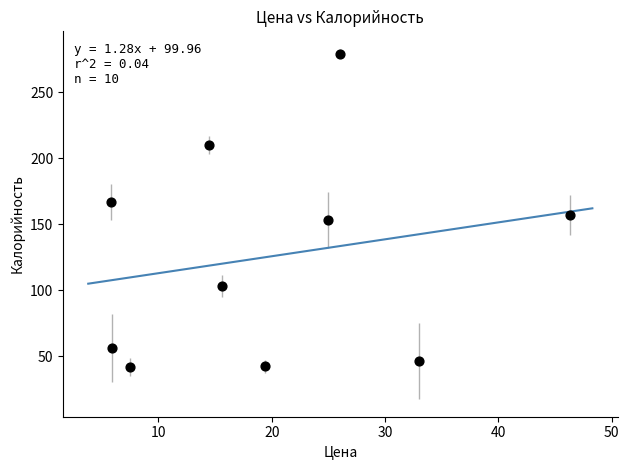

What Y value in the scatter plot is closest to 160?

156.6